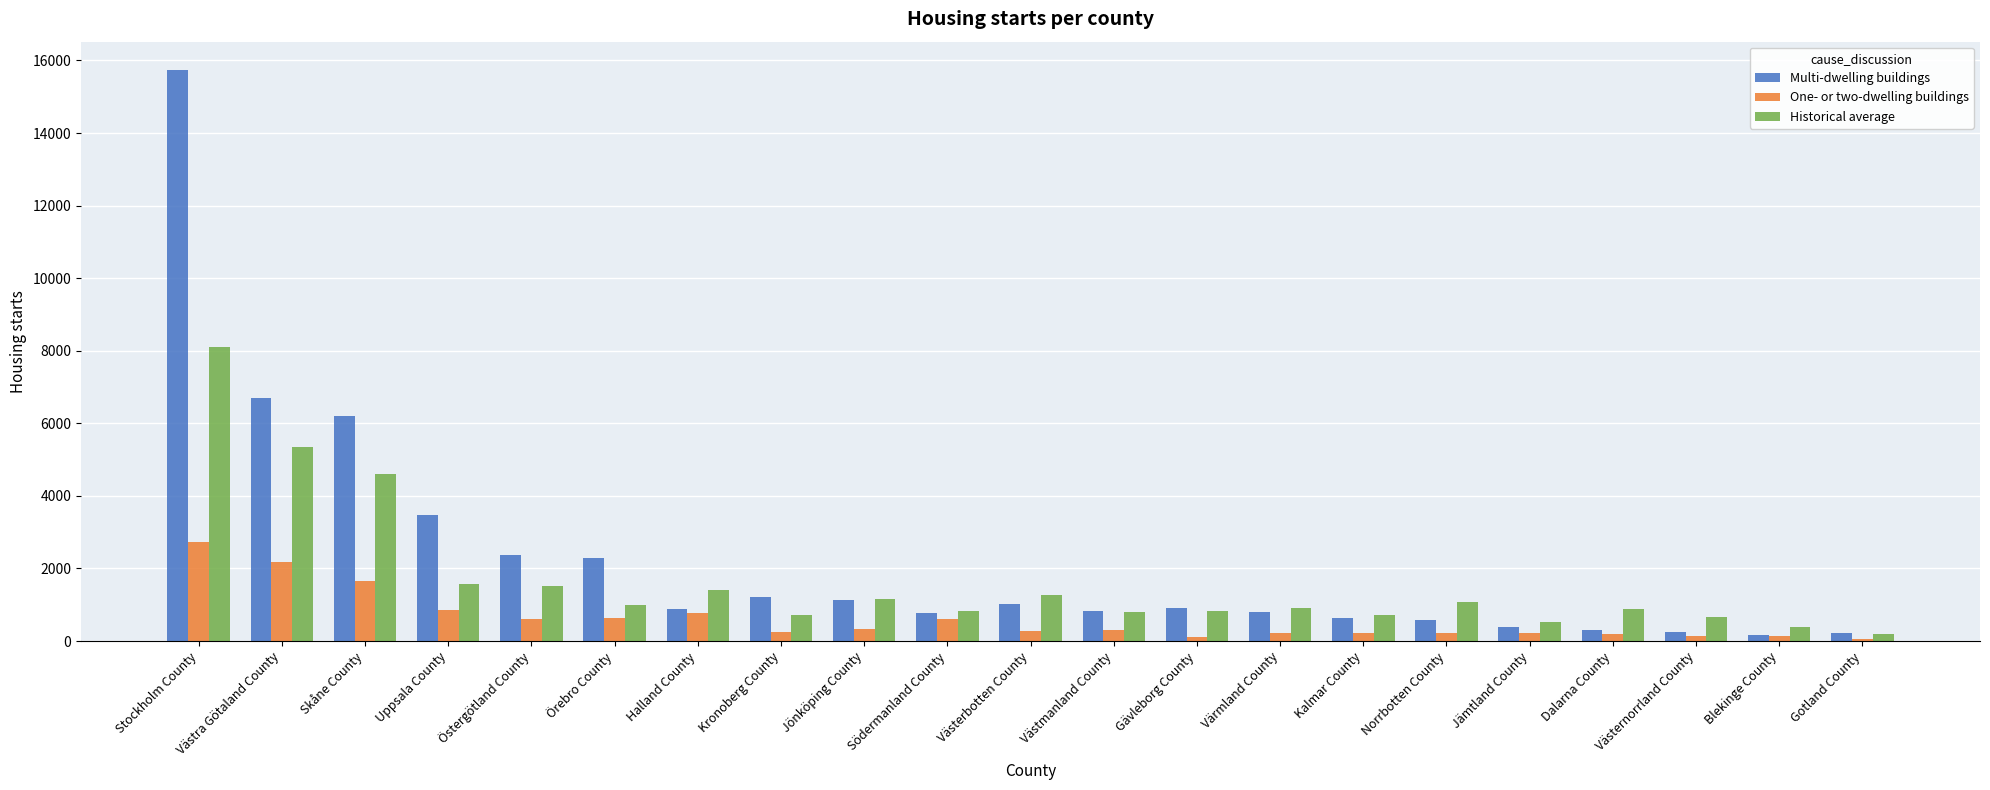

What are all the series names shown in the legend?

Multi-dwelling buildings, One- or two-dwelling buildings, Historical average